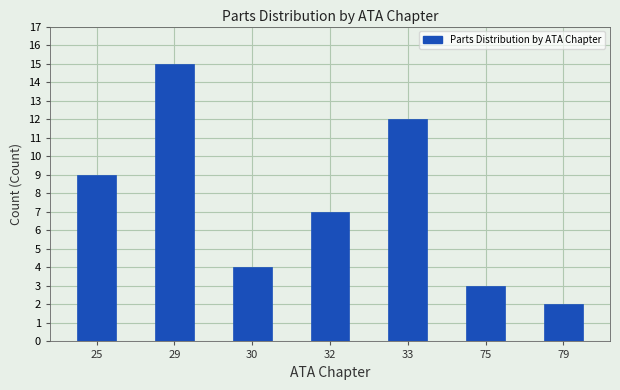

Reading right to left, extract all data points from this chart.

2	3	12	7	4	15	9